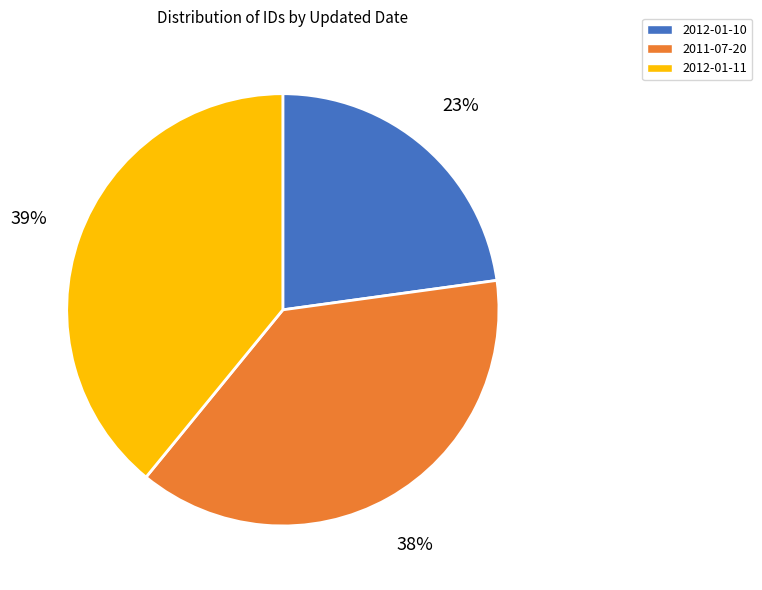

What is the largest slice in the pie chart?

2012-01-11